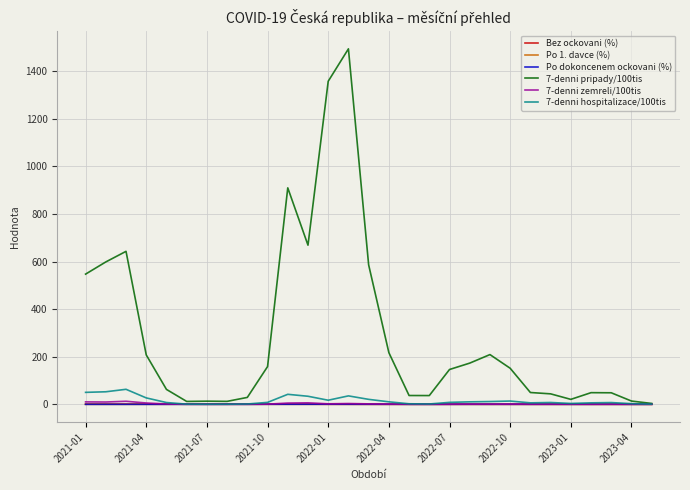

Which series has the largest total across all categories?

7-denni pripady/100tis